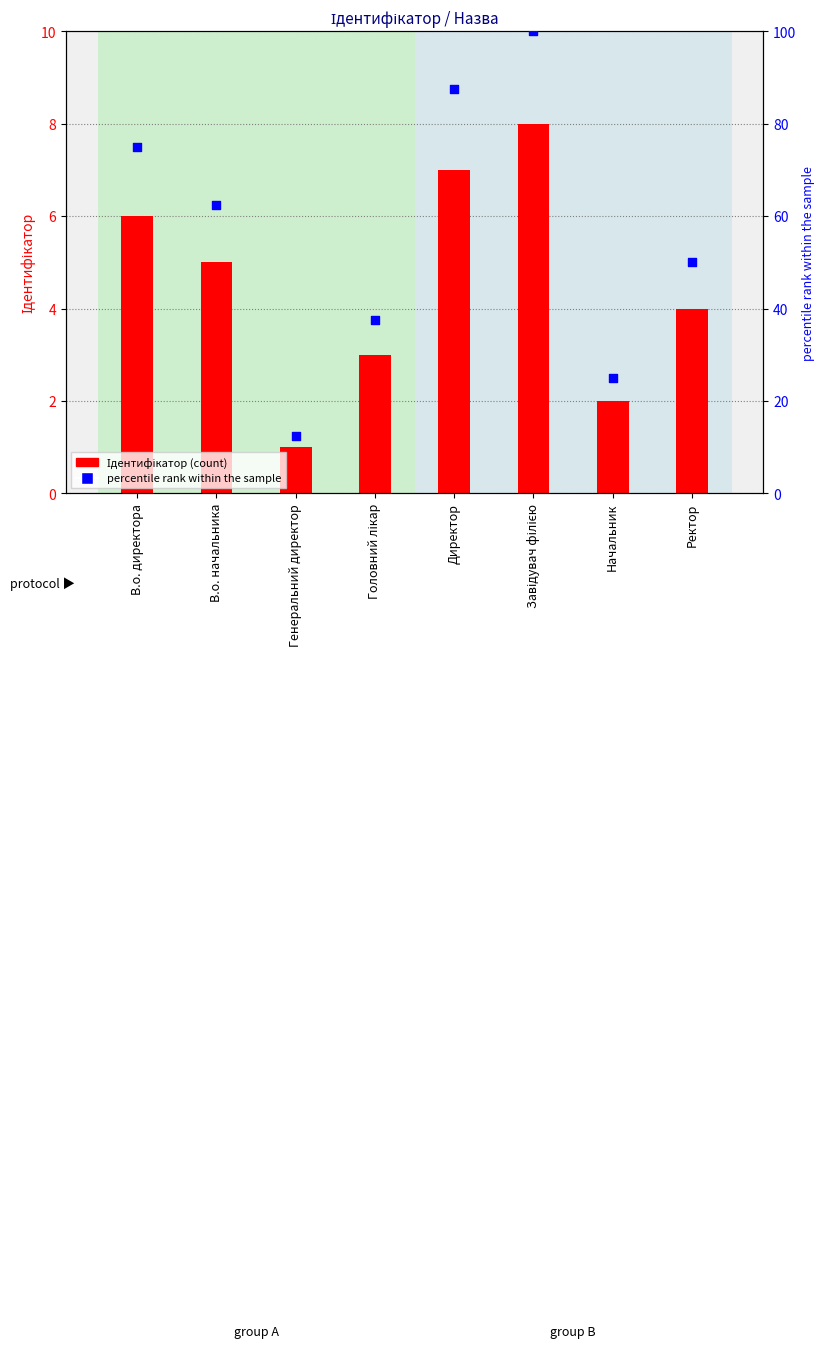

What are all the series names shown in the legend?

Ідентифікатор, percentile rank within the sample